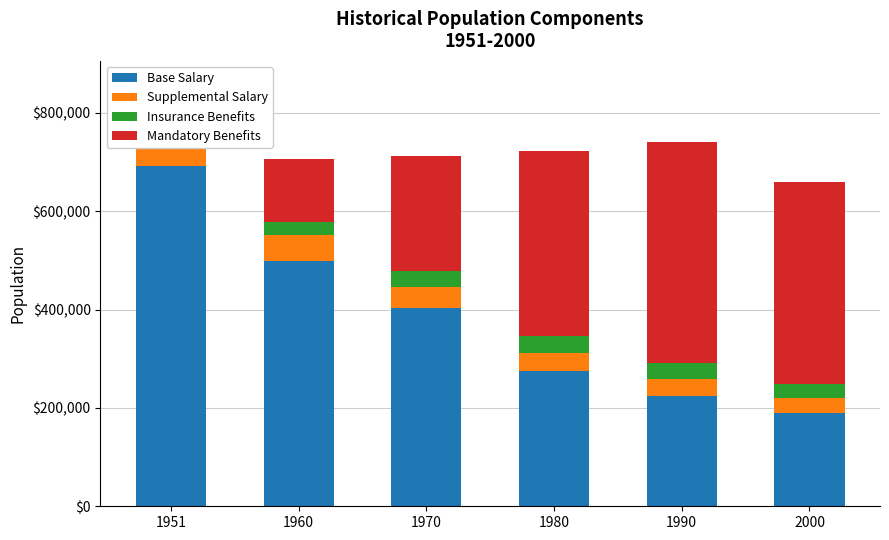

Which series has the largest total across all categories?

Base Salary